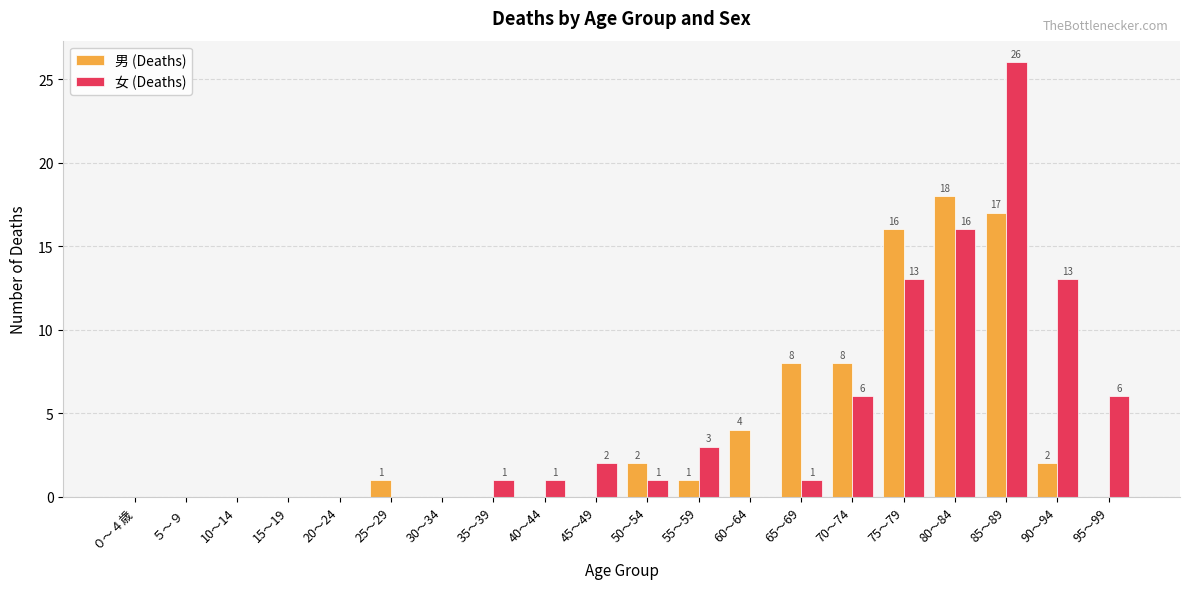

The 男 (Deaths) series shows 0 at 15～19. True or false?

True